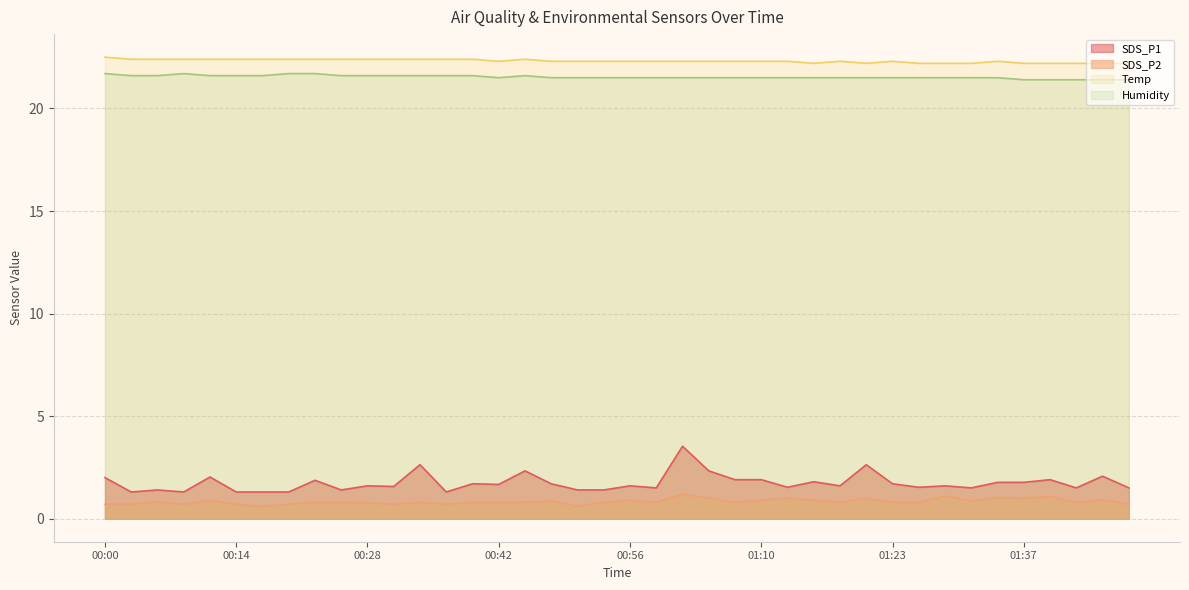

What is the approximate value of Temp at 00:53?

22.3